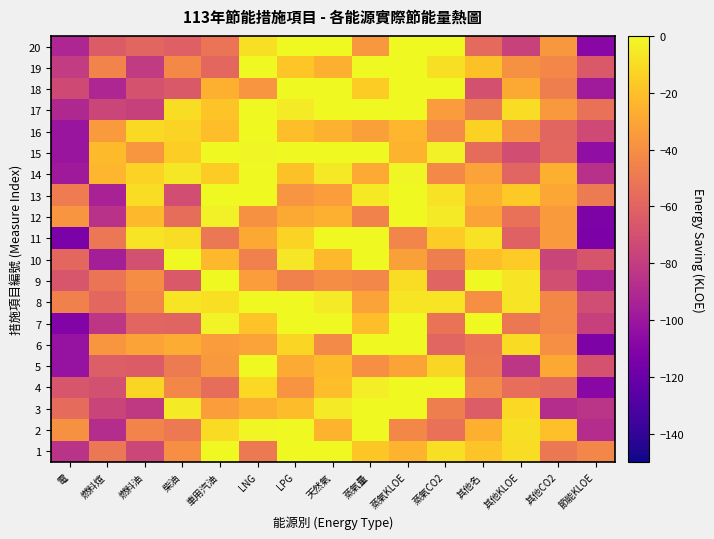

Which series has the largest total across all categories?

8